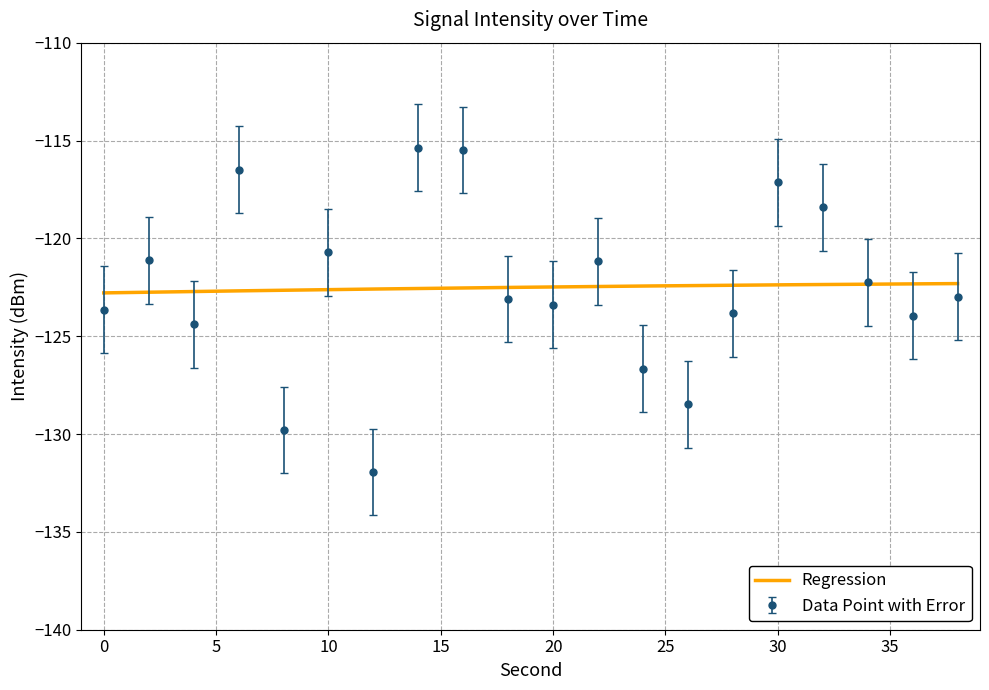

The value at 0 is -212.1. True or false?

False